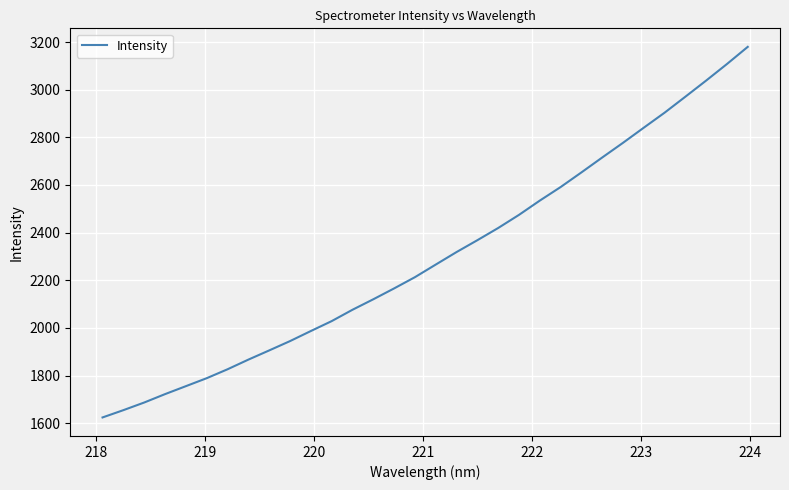

What is the difference between the maximum and minimum values?

1555.6